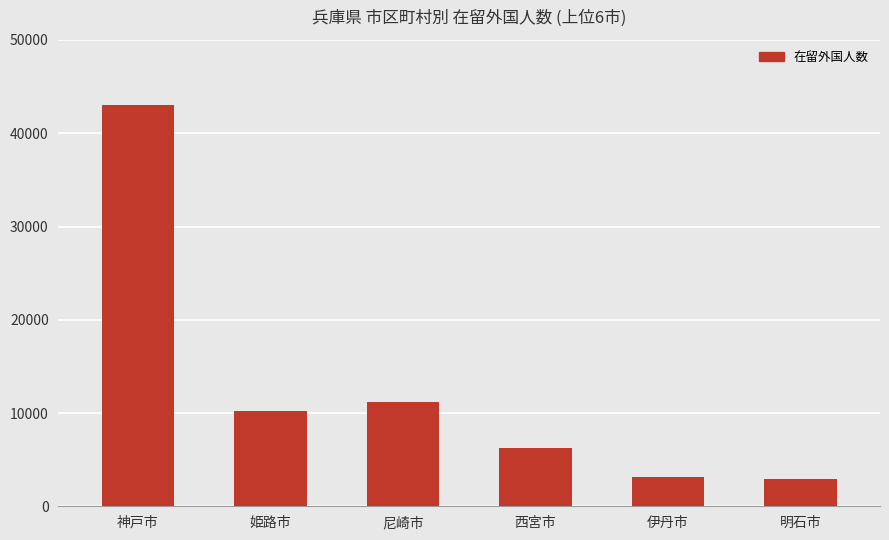

True or false: the data shows 18083 at 姫路市.

False